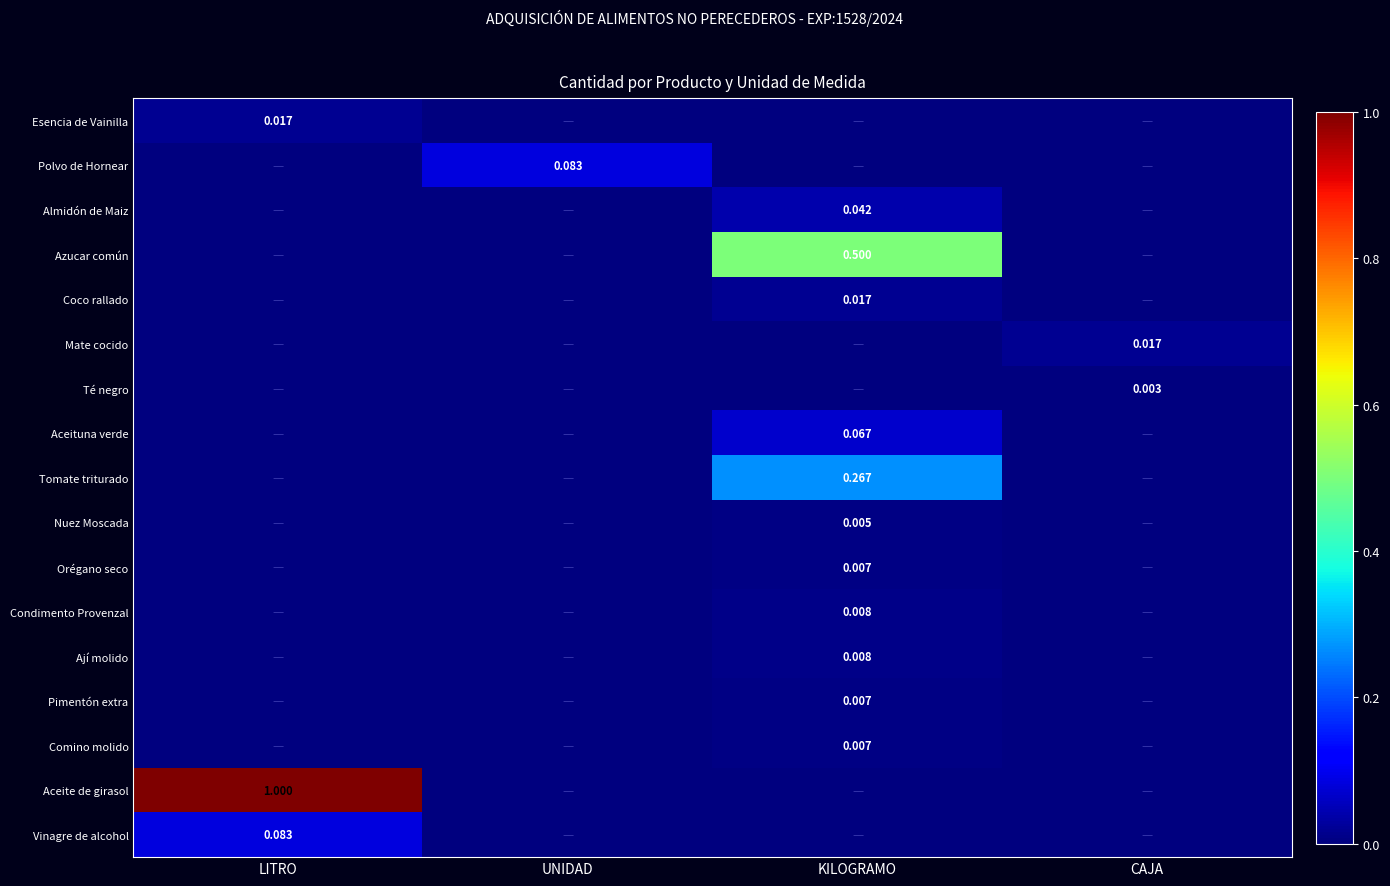

What is the sum of all Vinagre de alcohol values?

0.1